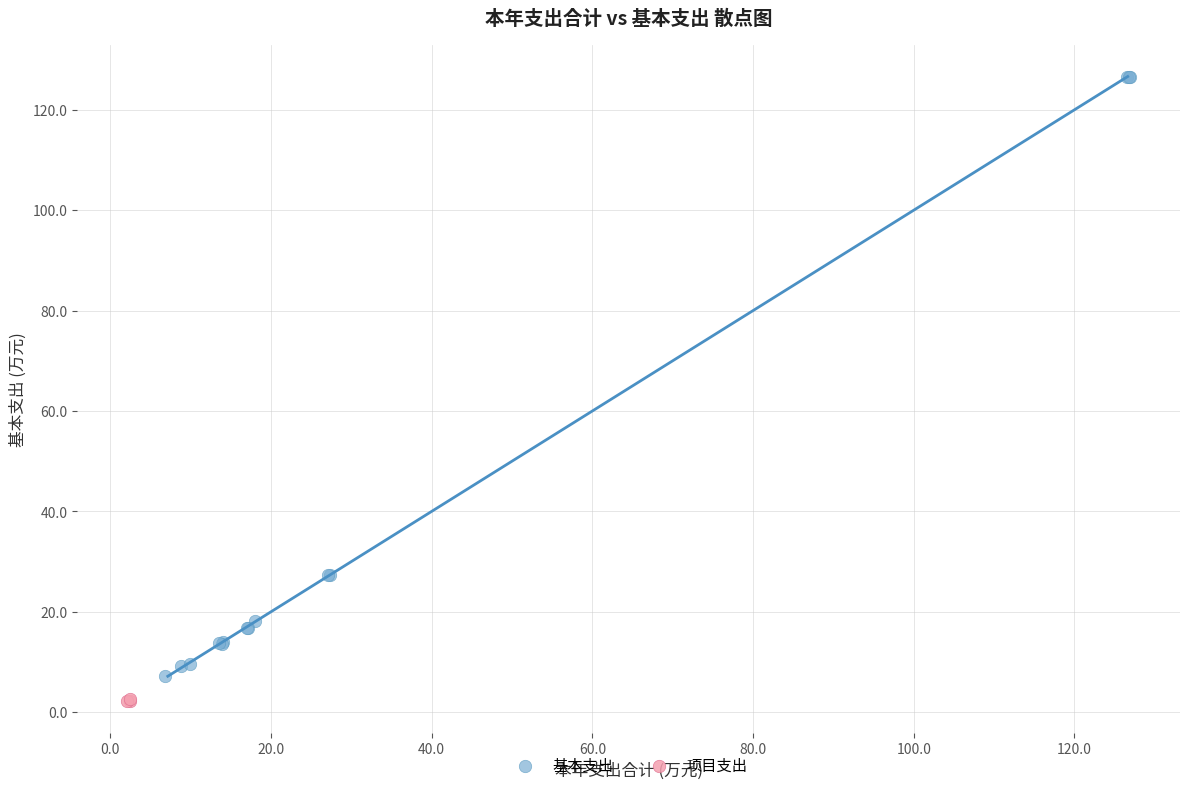

Which series has the widest spread of Y values?

基本支出